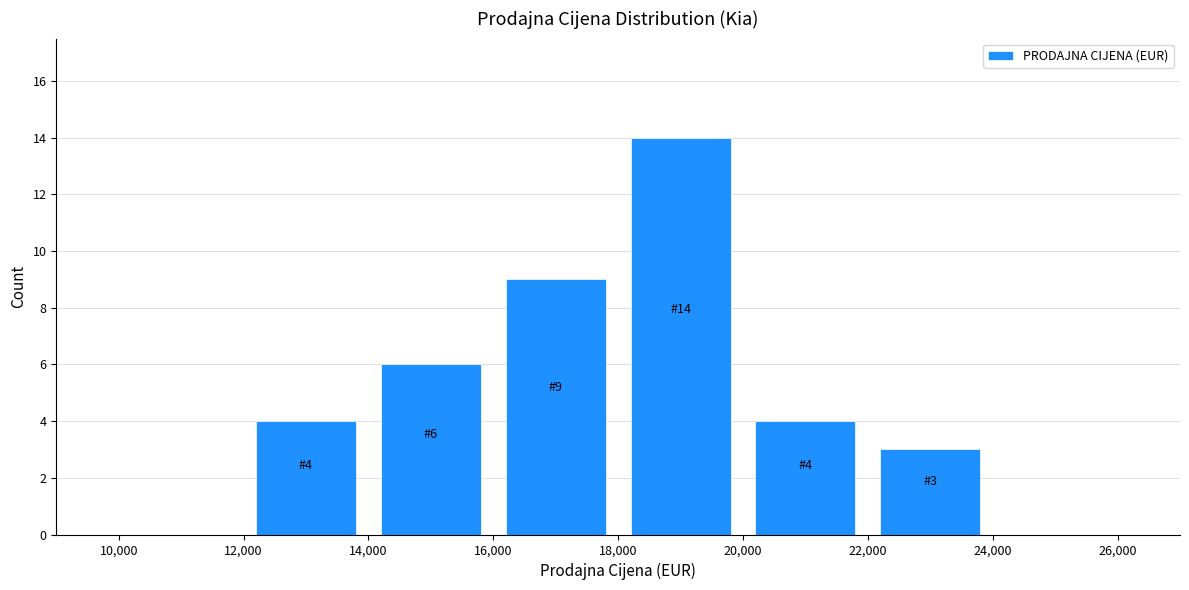

Over which range of the x-axis is the bar tallest?

18,000 to 20,000